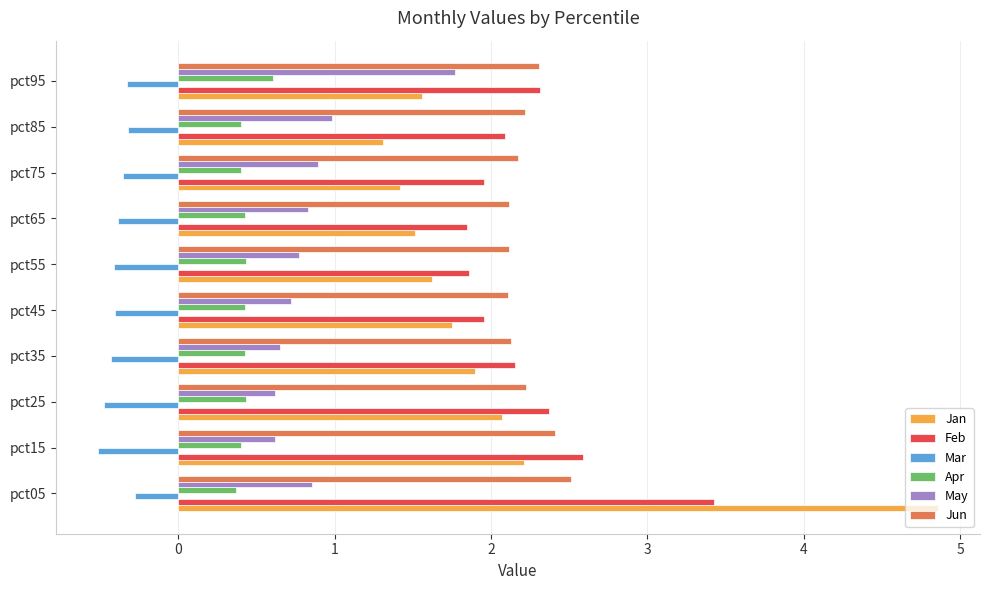

What is the difference between the highest and lowest values at pct65?

2.5